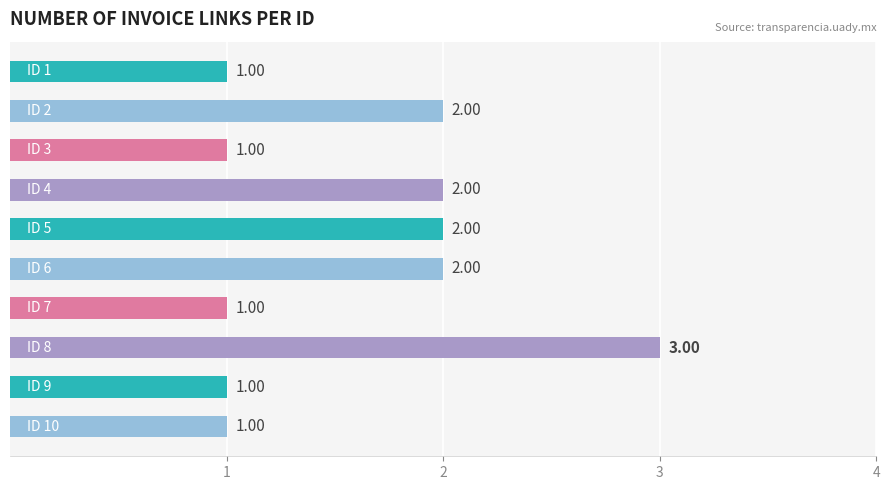

What is the sum of all values?

16